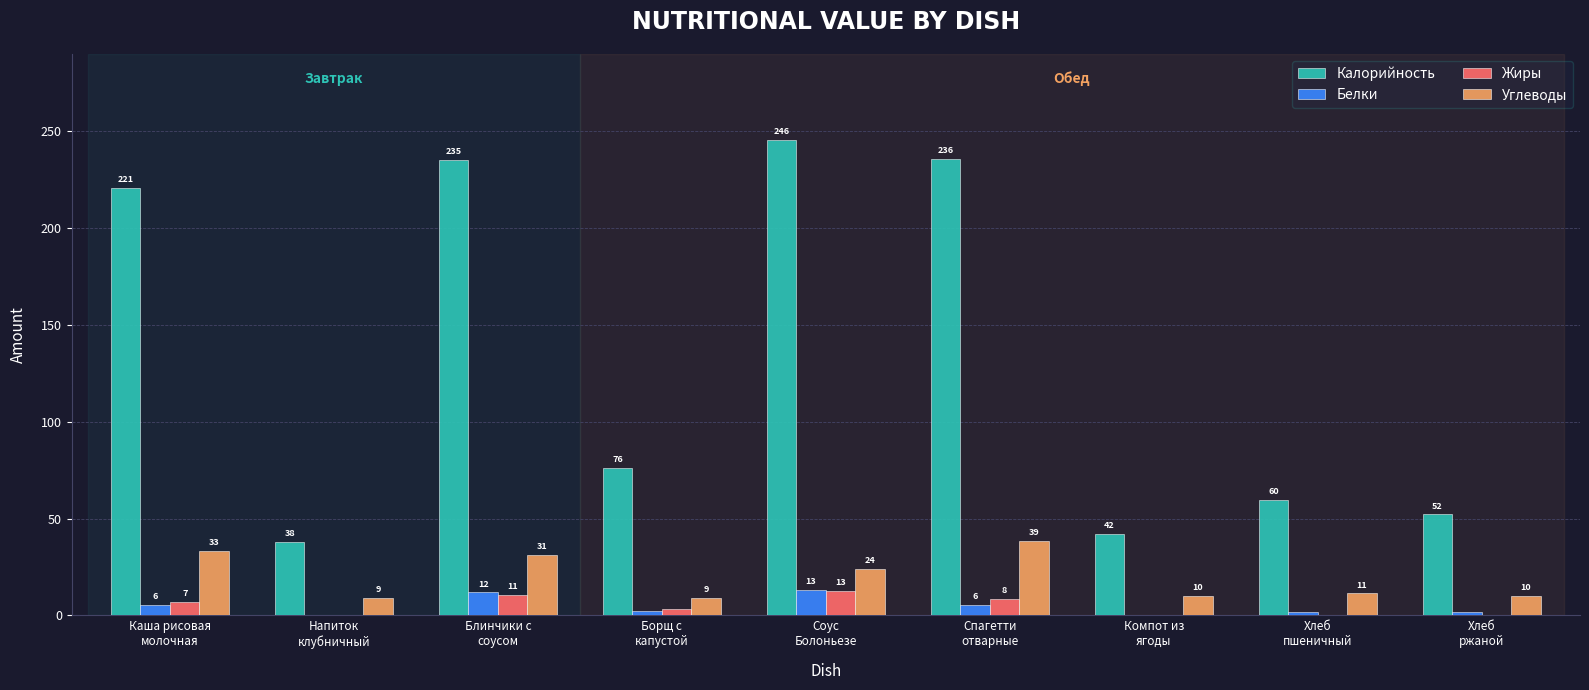

Which series has the largest total across all categories?

Калорийность